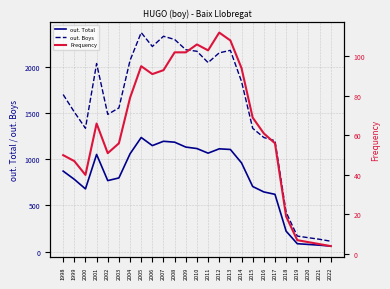

What is the maximum value shown in the chart?

2377